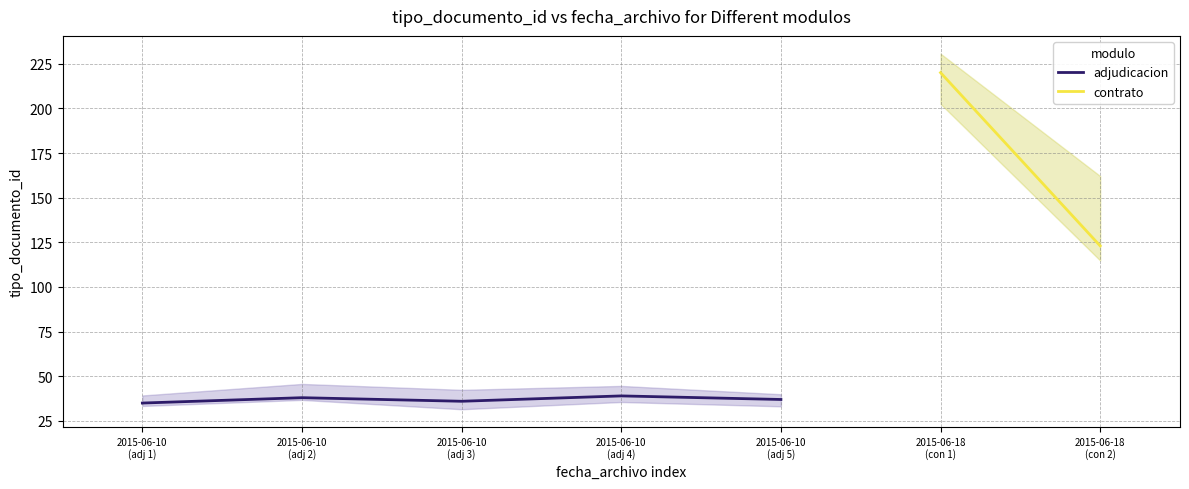

What is the label of the 2nd point from the left?

2015-06-10
(adj 2)